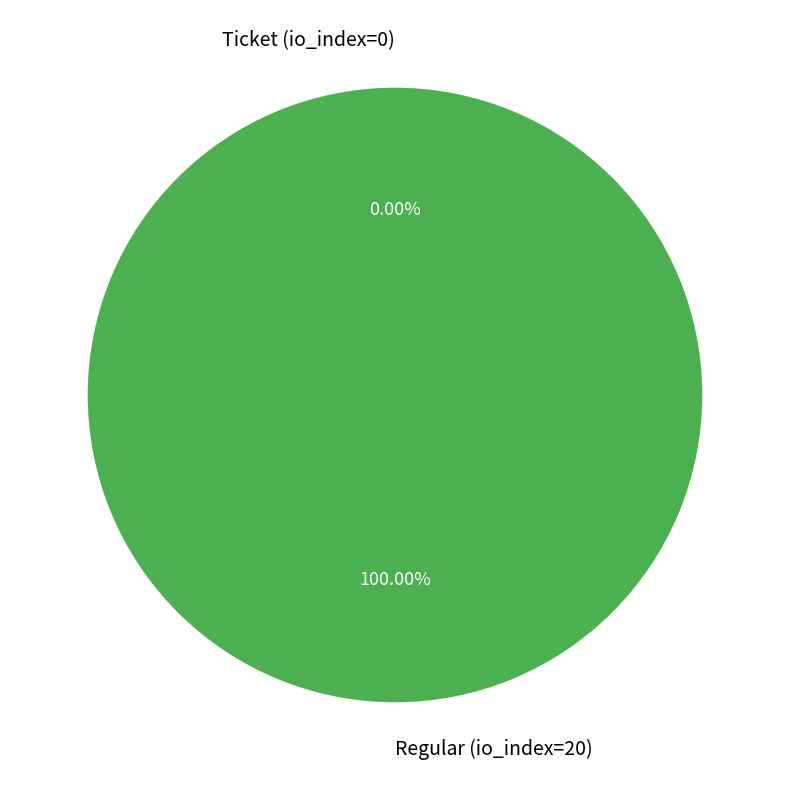

What is the smallest slice in the pie chart?

Ticket (io_index=0)